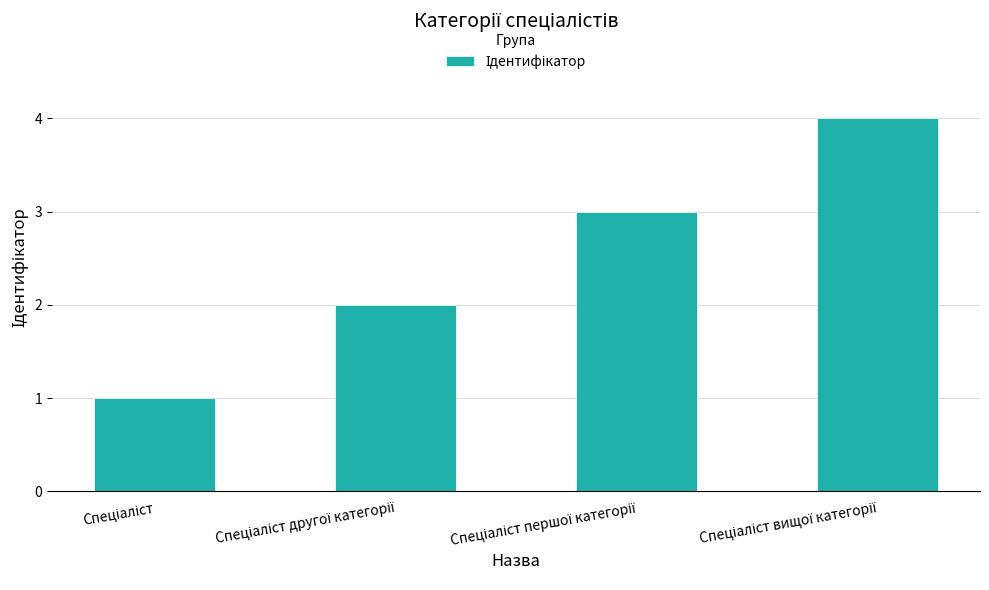

What is the maximum value shown in the chart?

4